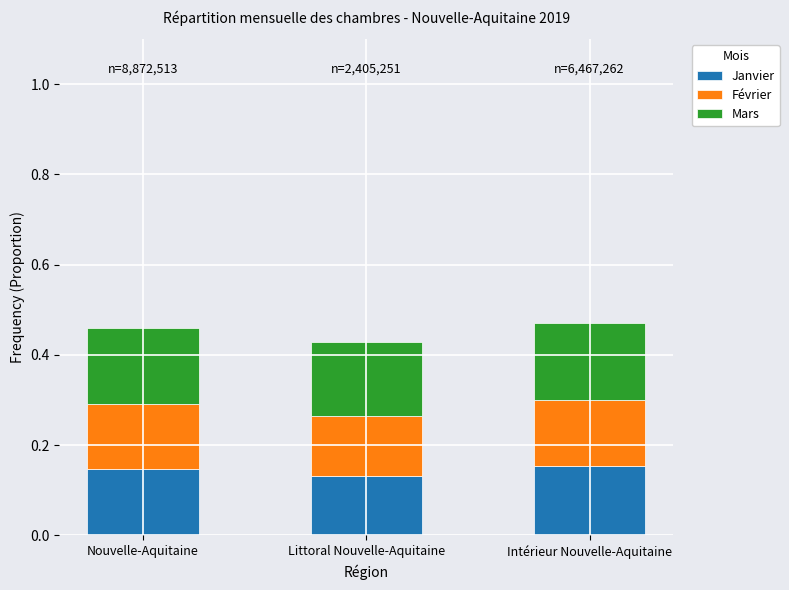

What is the sum of all Janvier values?

0.4